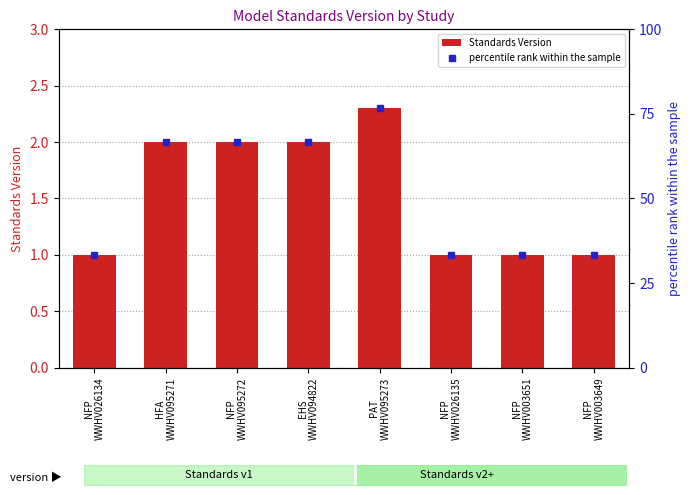

Is it true that Standards Version equals 2.0 at NFP
WWHV095272?

True